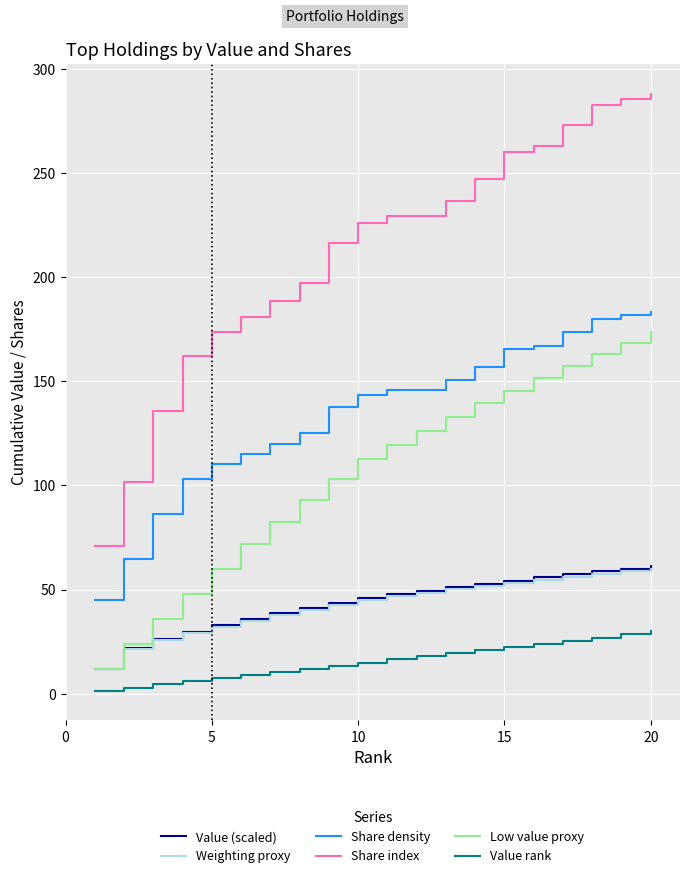

Which series has the largest total across all categories?

Share index